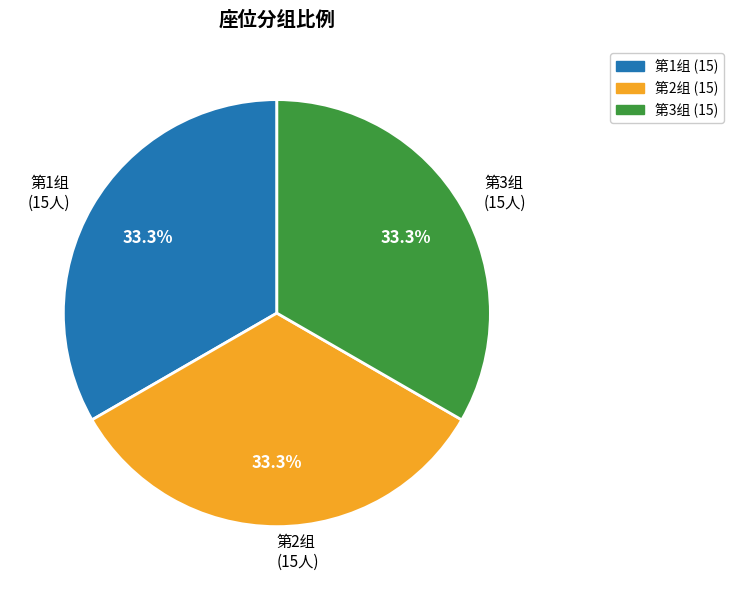

Is the sum of 第2组 (15人) and 第3组 (15人) greater than half?

Yes